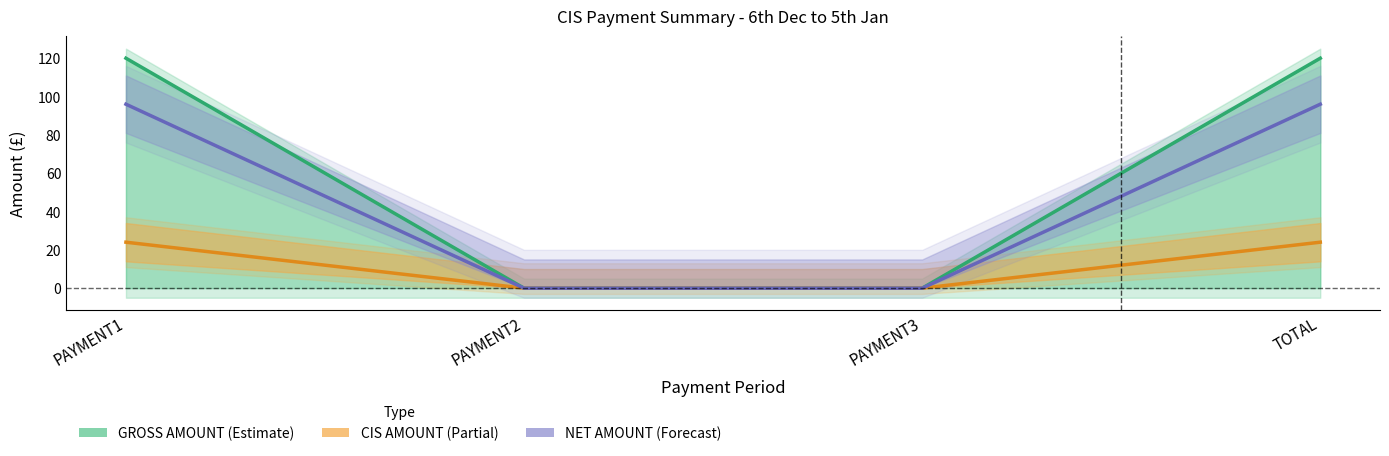

Count the GROSS AMOUNT values in the range 0 to 120.

4